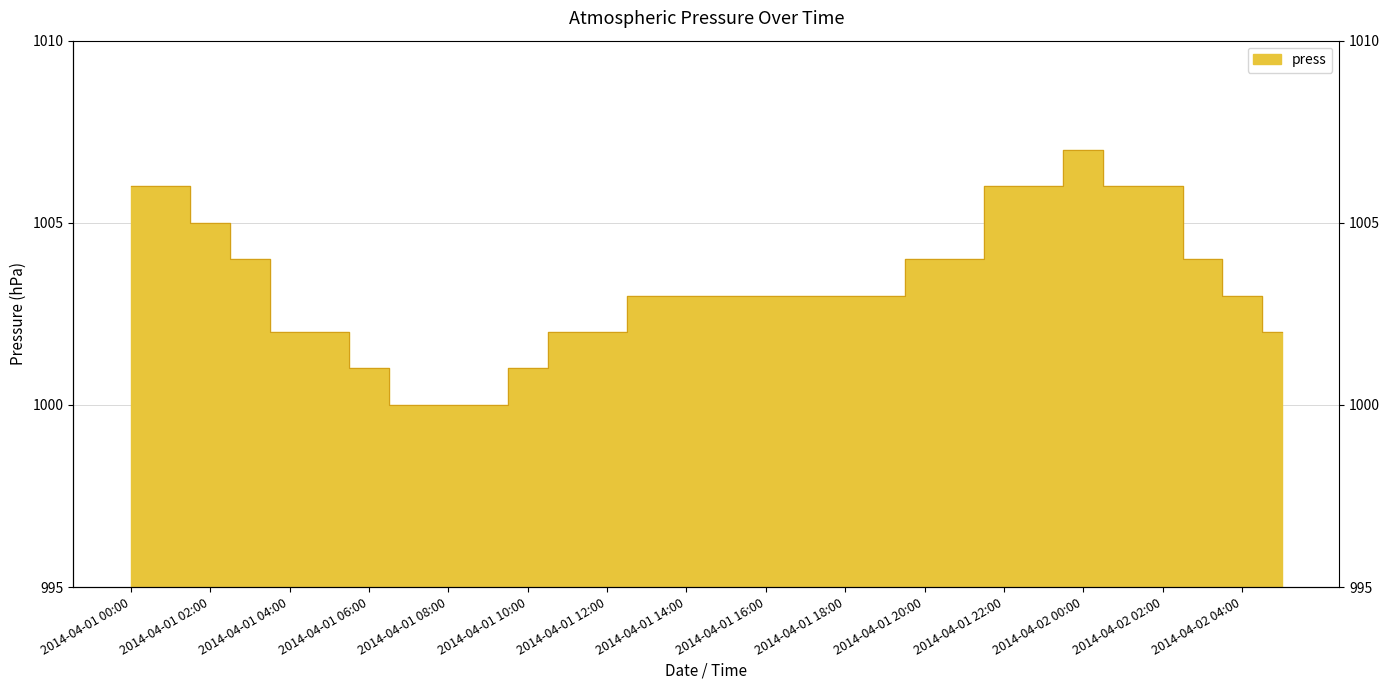

What is the value of the 9th point from the left?

1000